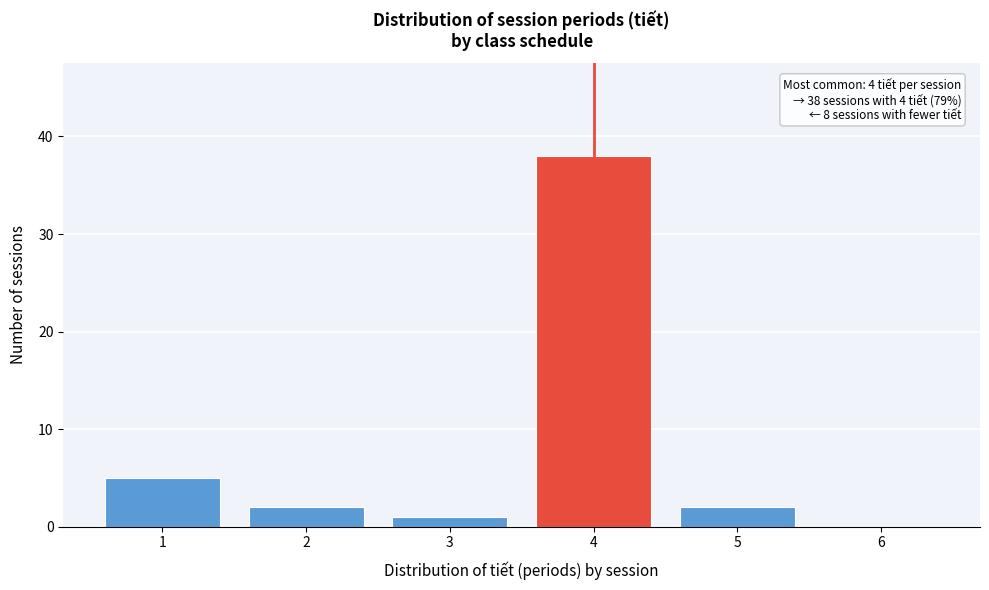

Which range on the x-axis has the tallest bar?

3.5 to 4.5